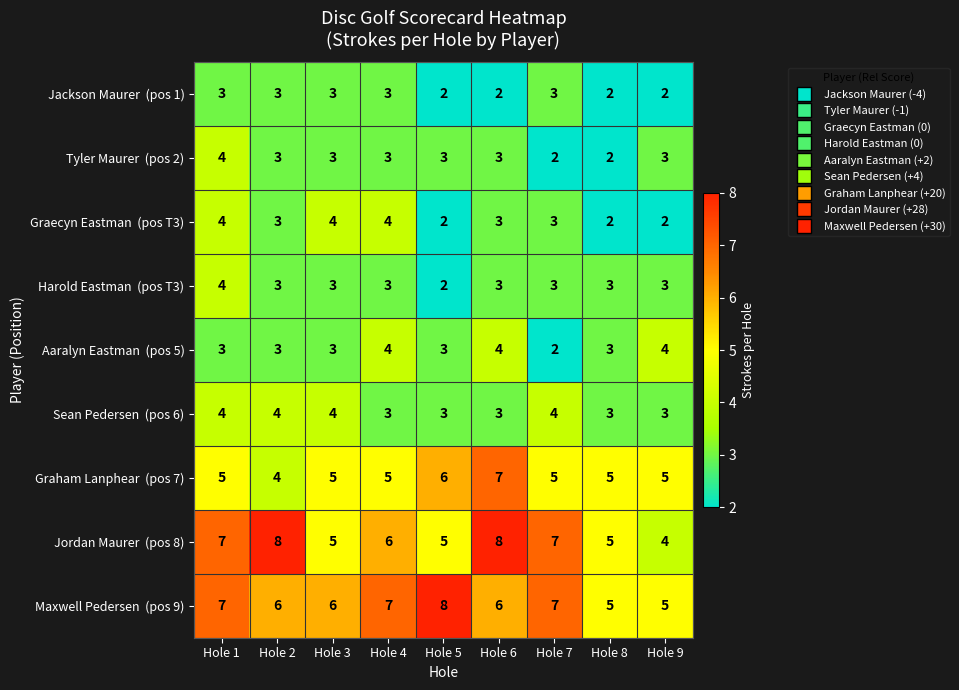

What is the greatest value displayed?

8